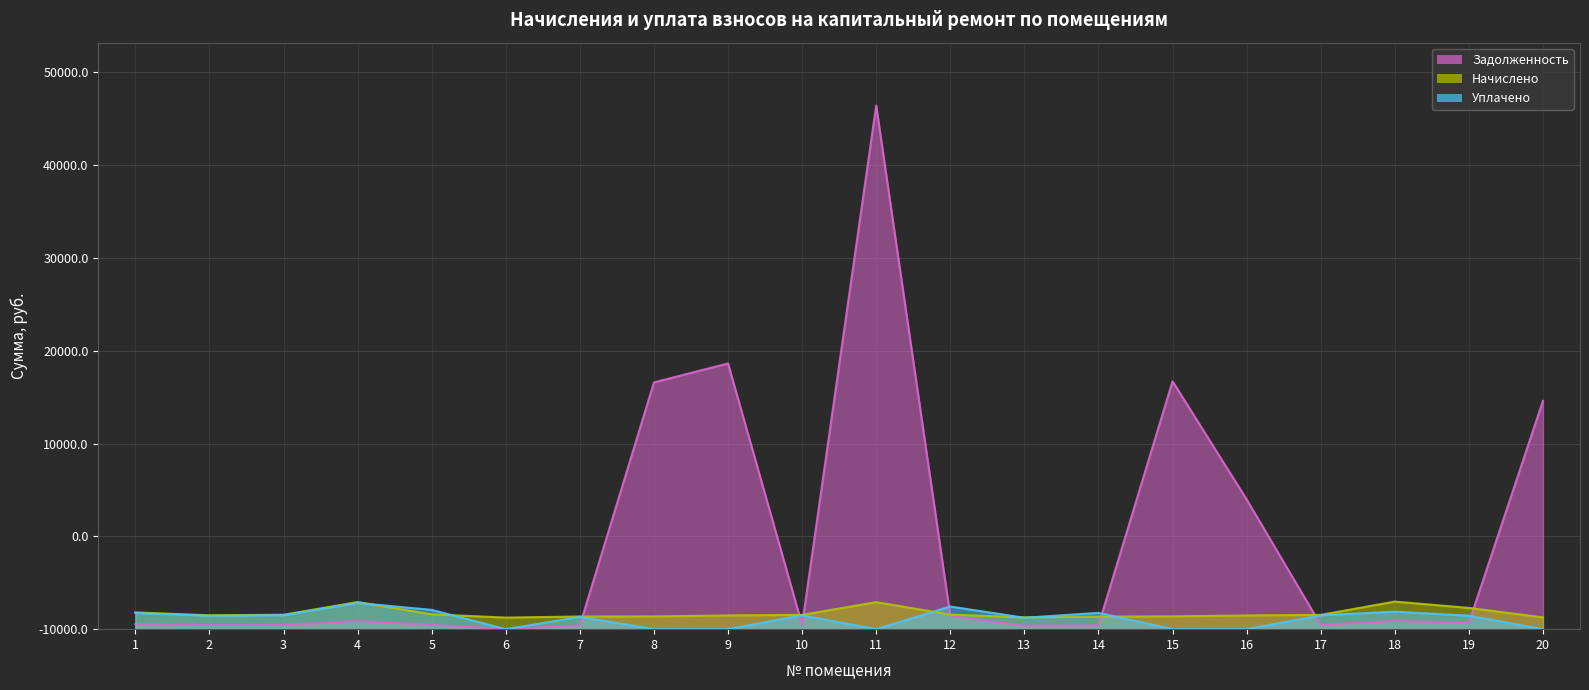

Which series has the largest range (max minus min)?

zadoljennost